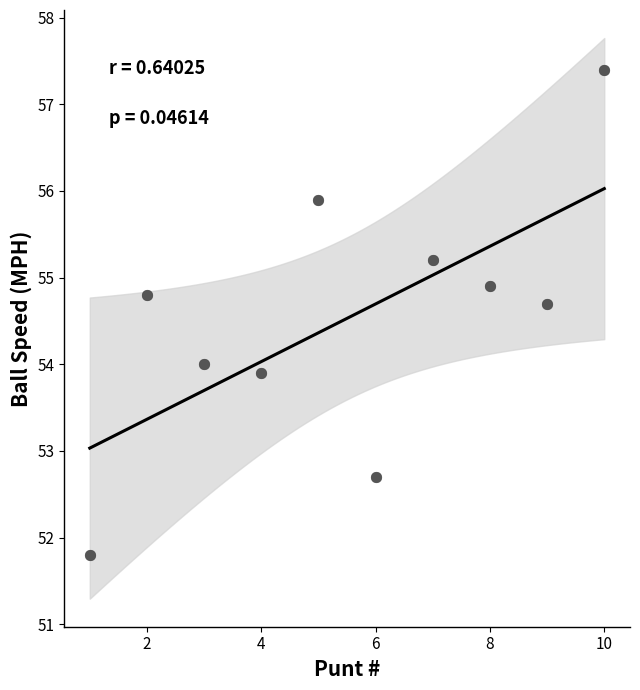

What is the range of Y values (max minus min)?

5.6